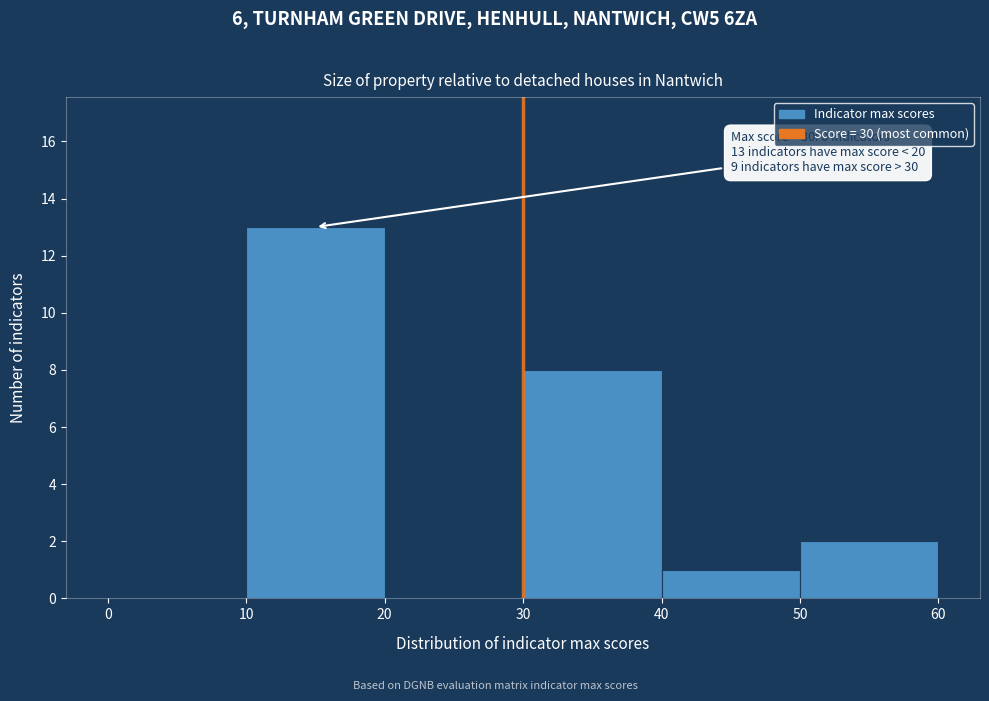

Over which range of the x-axis is the bar tallest?

10 to 20